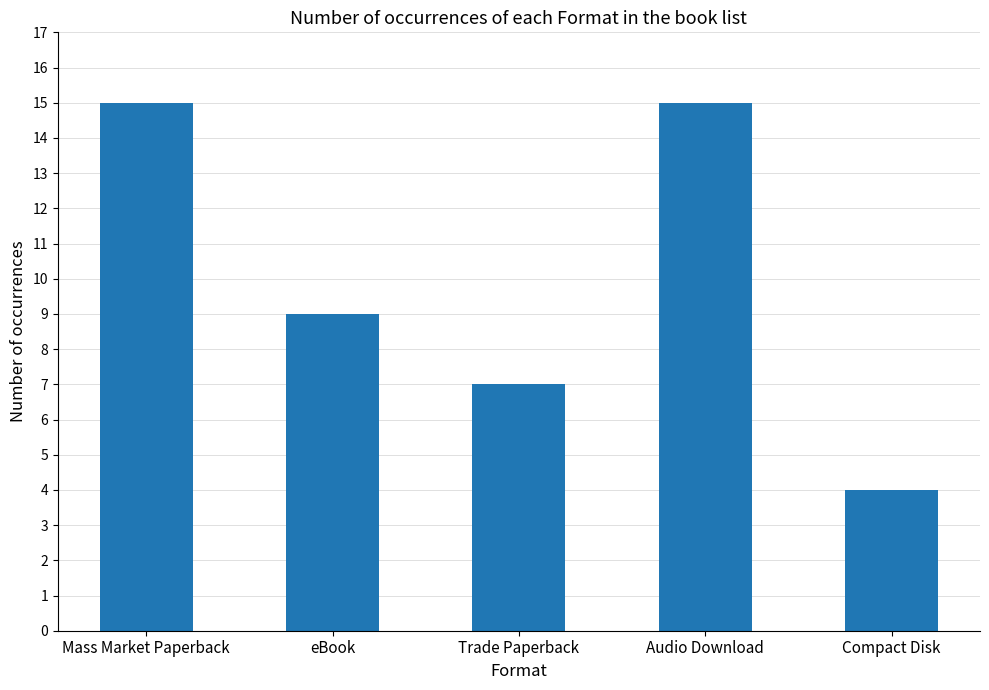

Reading right to left, list all the values displayed in this chart.

4	15	7	9	15